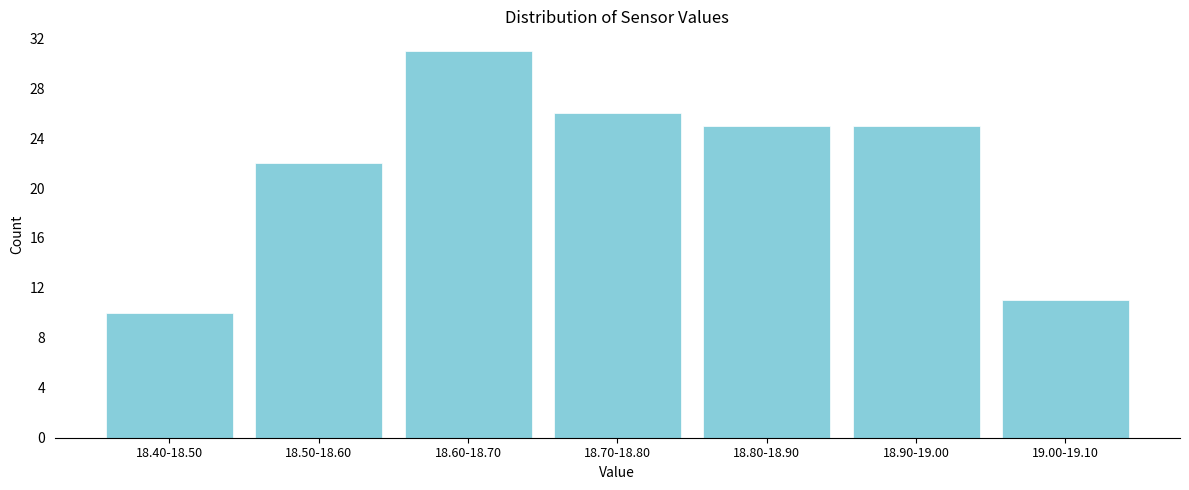

Reading left to right, extract all data points from this chart.

10	22	31	26	25	25	11